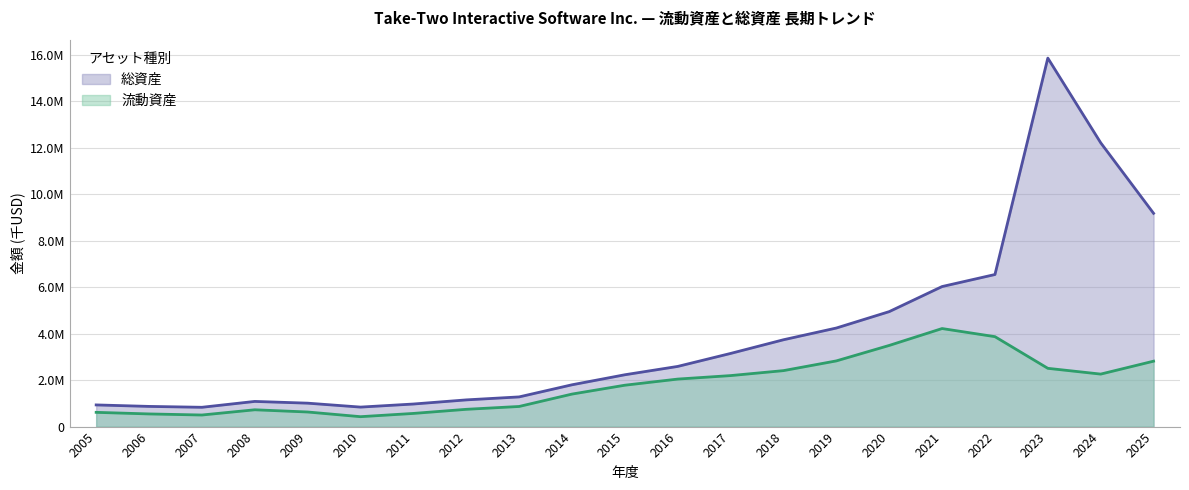

Reading right to left, extract all data points from this chart.

流動資産: 2025=2815900	2024=2259700	2023=2508100	2022=3871088	2021=4220515	2020=3493351	2019=2827835	2018=2409177	2017=2195242	2016=2045276	2015=1781308	2014=1399440	2013=866152	2012=743617	2011=566603	2010=426600	2009=628224	2008=723774	2007=498523	2006=544873	2005=613242
総資産: 2025=9180700	2024=12216900	2023=15862100	2022=6546219	2021=6028218	2020=4948832	2019=4243065	2018=3737841	2017=3149154	2016=2590277	2015=2231100	2014=1799630	2013=1277839	2012=1149427	2011=971659	2010=839276	2009=1008571	2008=1083352	2007=831143	2006=868806	2005=932876